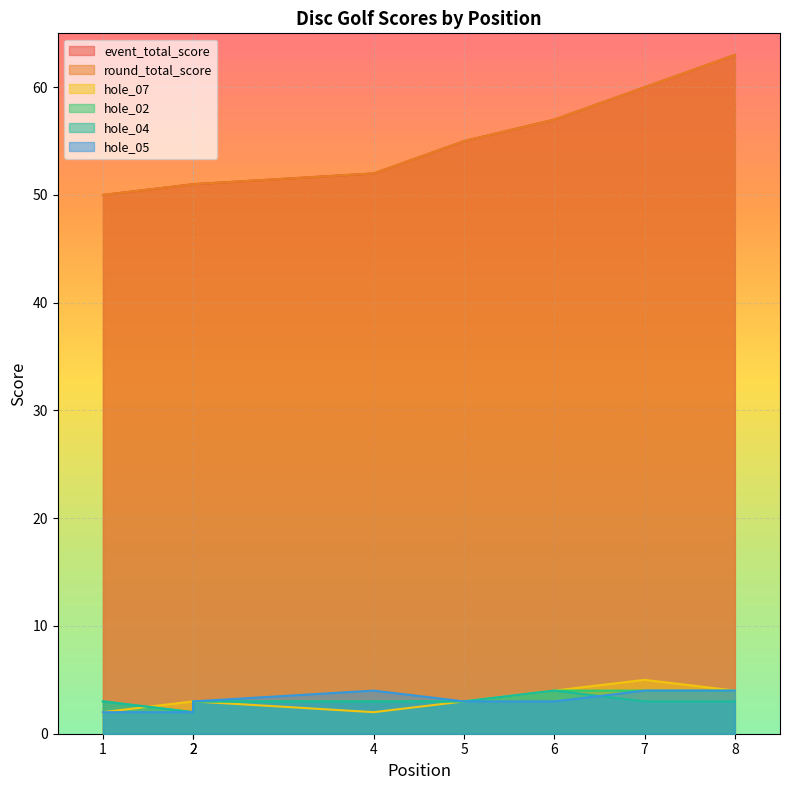

What is the difference between the second highest and second lowest values in the round_total_score series?

9